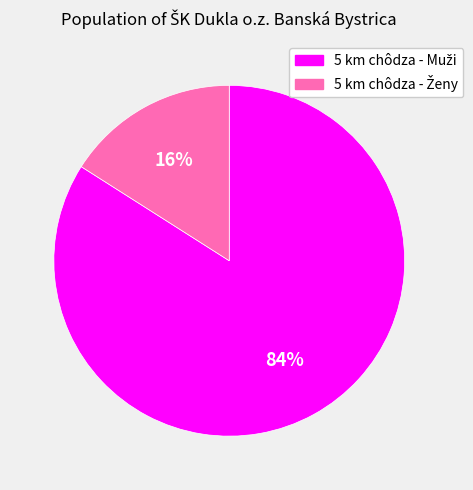

Count the number of slices in the pie.

2